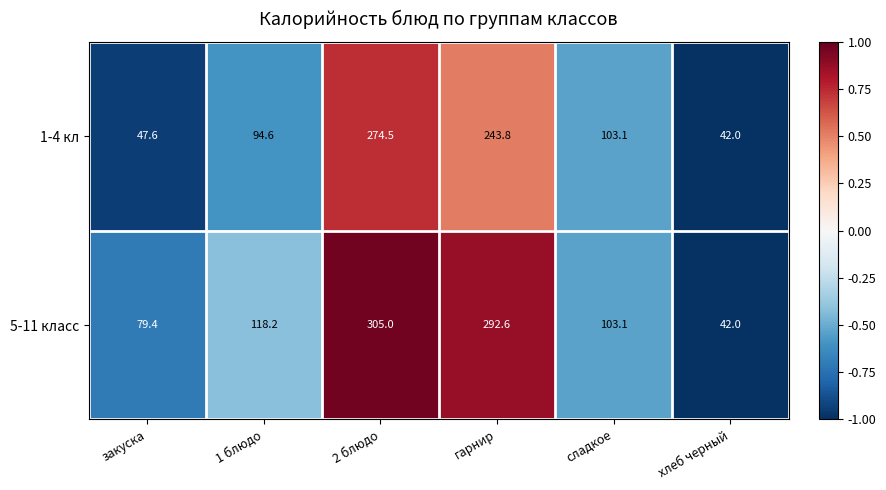

Where is 1-4 кл nearest to the value 158?

сладкое